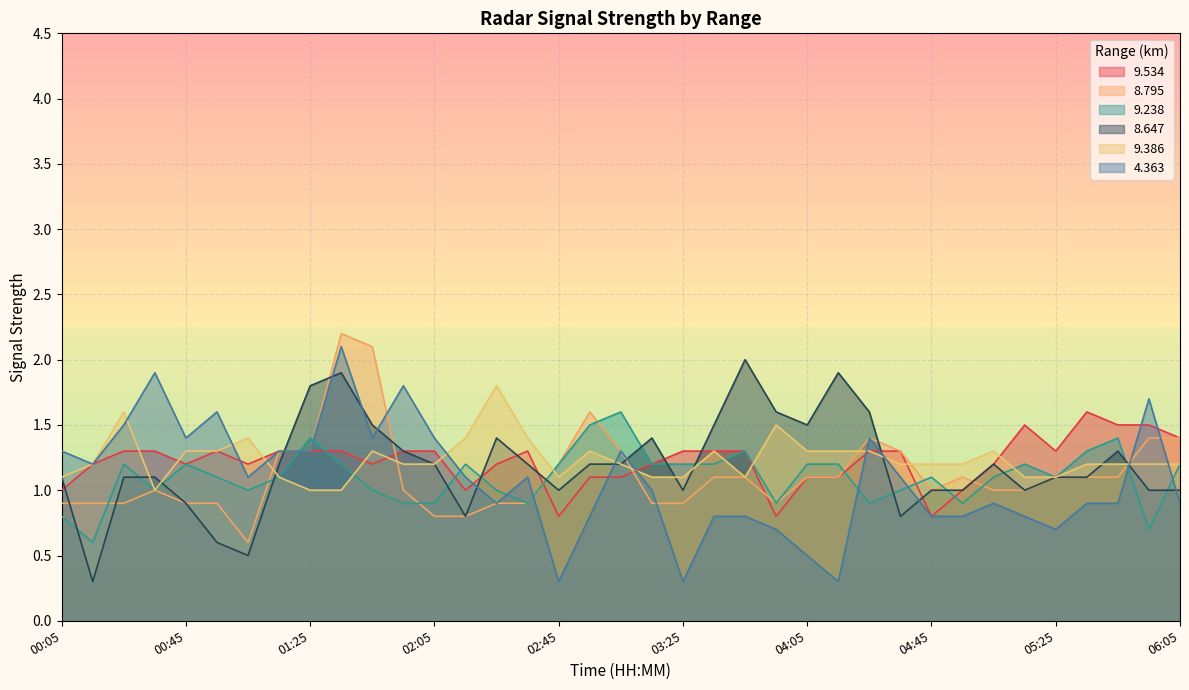

The value of 8.647 at 01:55 is 1.3. True or false?

True